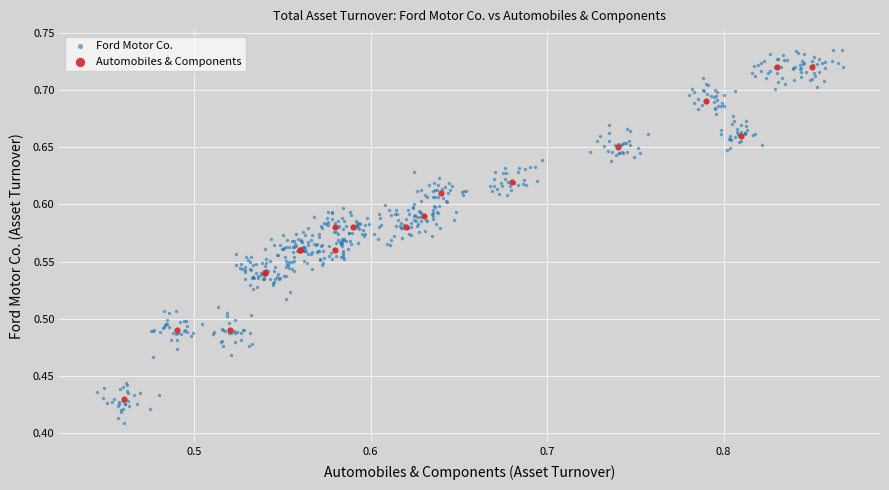

Which series has the largest Y range (max minus min)?

Ford Motor Co.